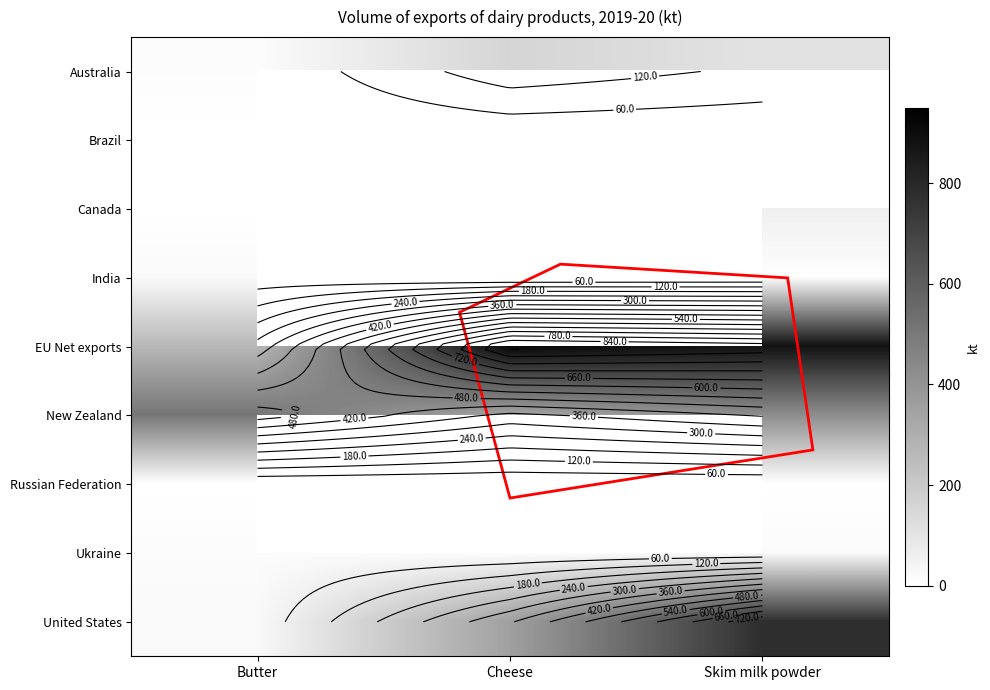

At which label does New Zealand first exceed 425?

Butter